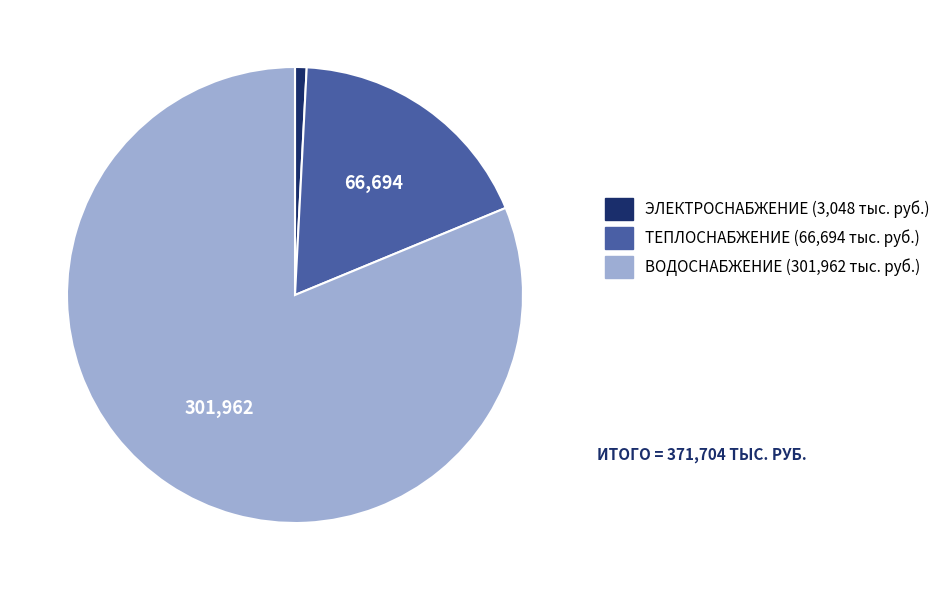

Rank the categories by value from lowest to highest.

ЭЛЕКТРОСНАБЖЕНИЕ, ТЕПЛОСНАБЖЕНИЕ, ВОДОСНАБЖЕНИЕ